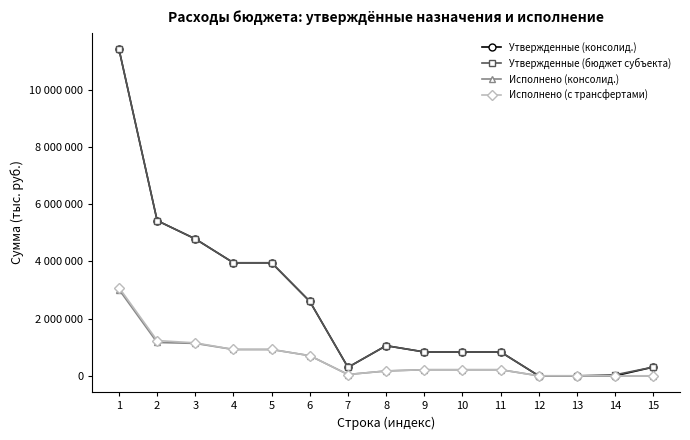

True or false: Исполнено (с трансфертами) and Утвержденные (консолид.) cross at least once.

False